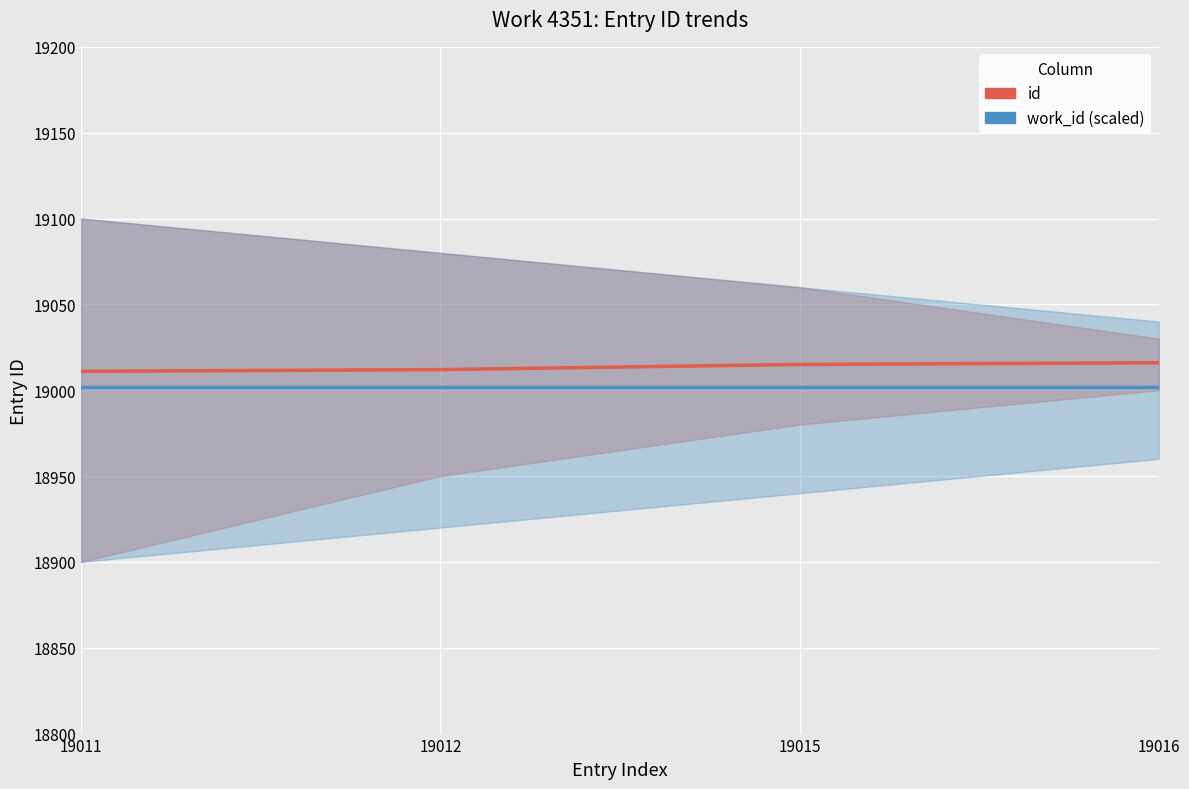

How many id values are between 19012 and 19016?

3